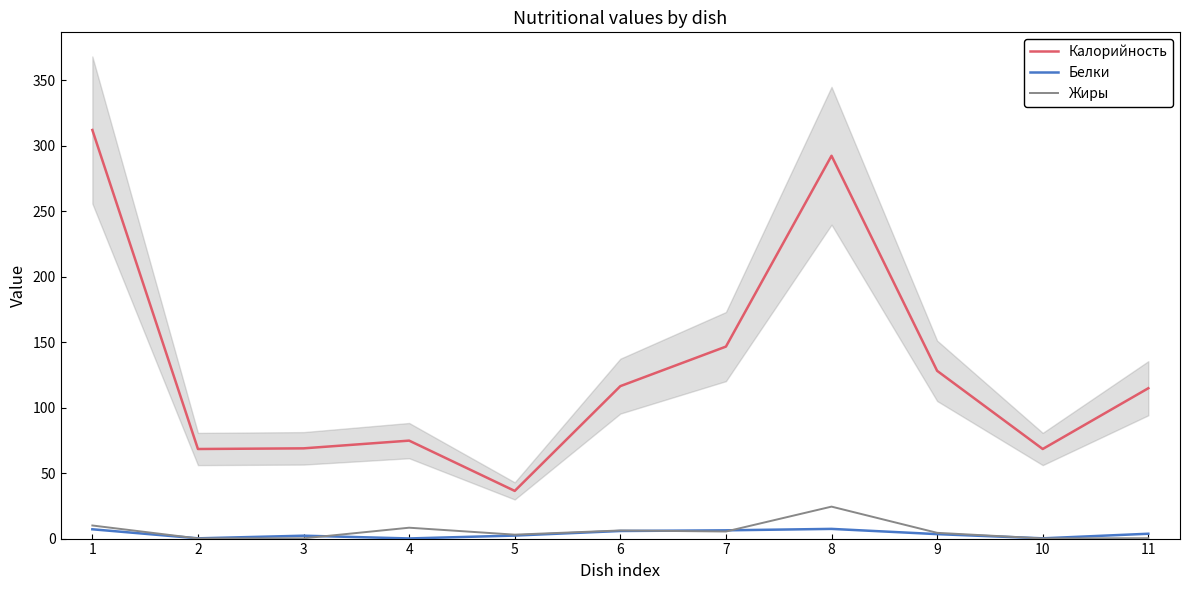

What is the sum of all Калорийность values?

1427.1